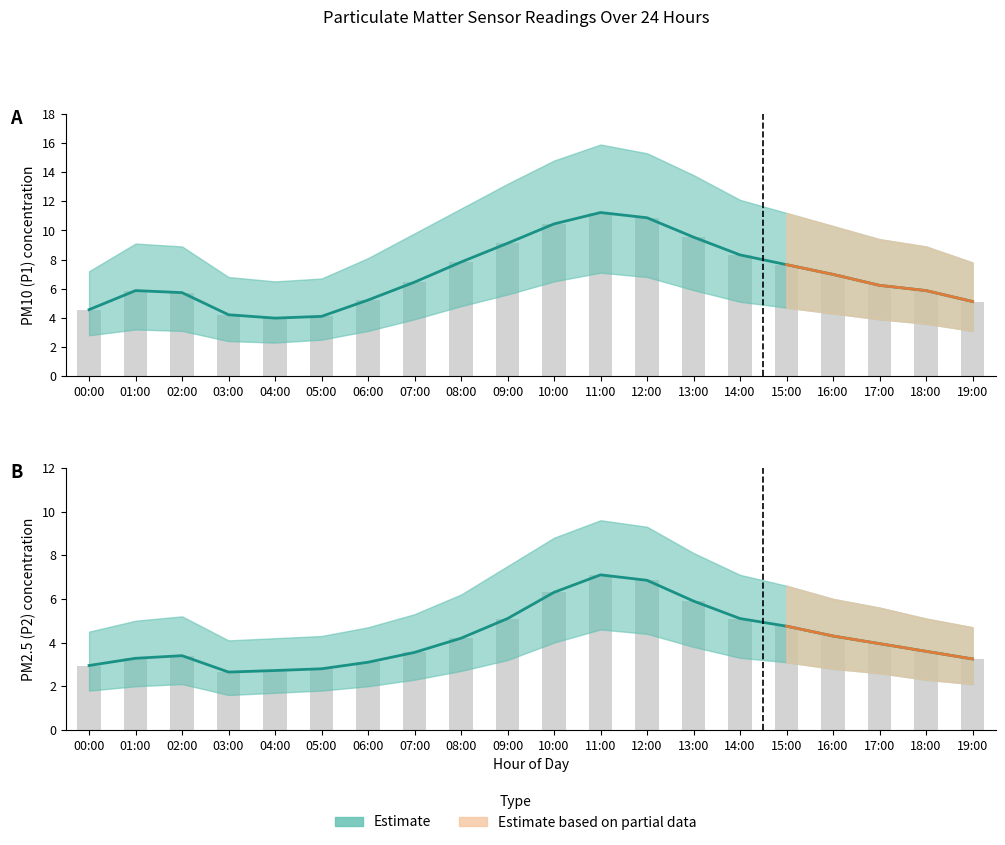

Between 04:00 and 12:00, which series saw the biggest shift?

P1